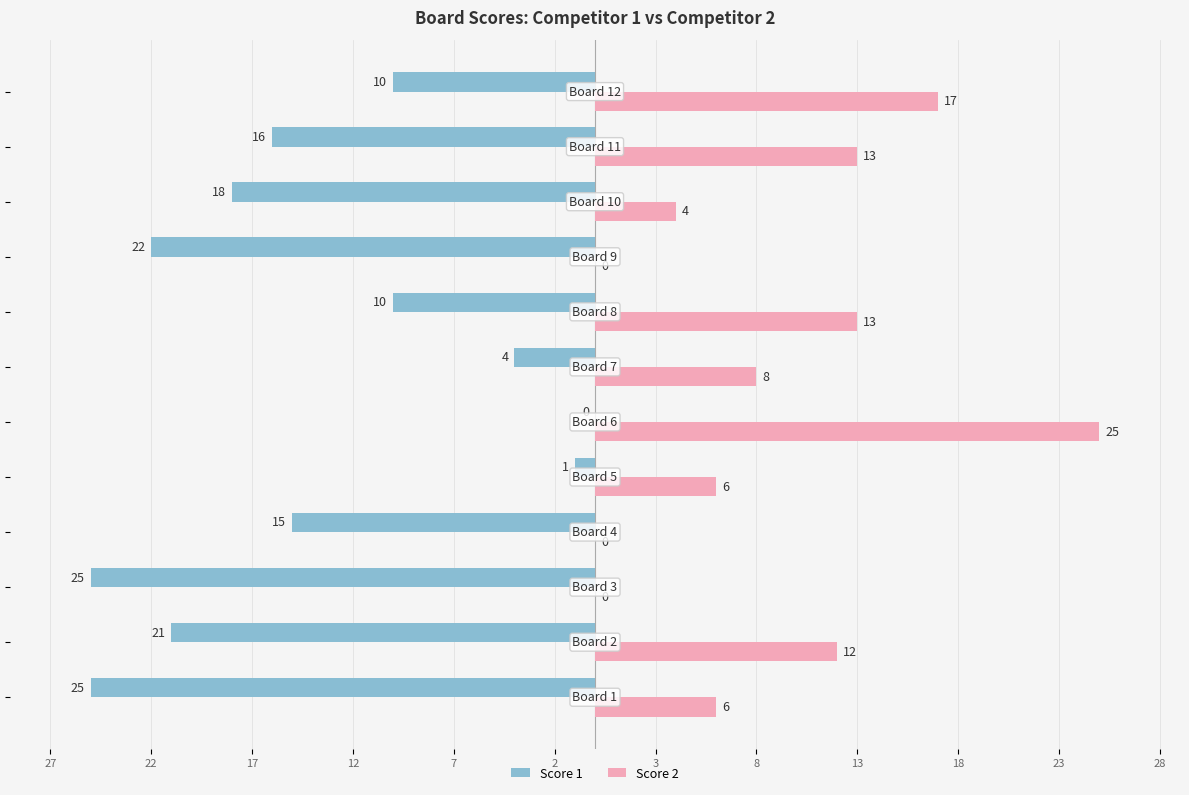

What are all the series names shown in the legend?

Score 1, Score 2